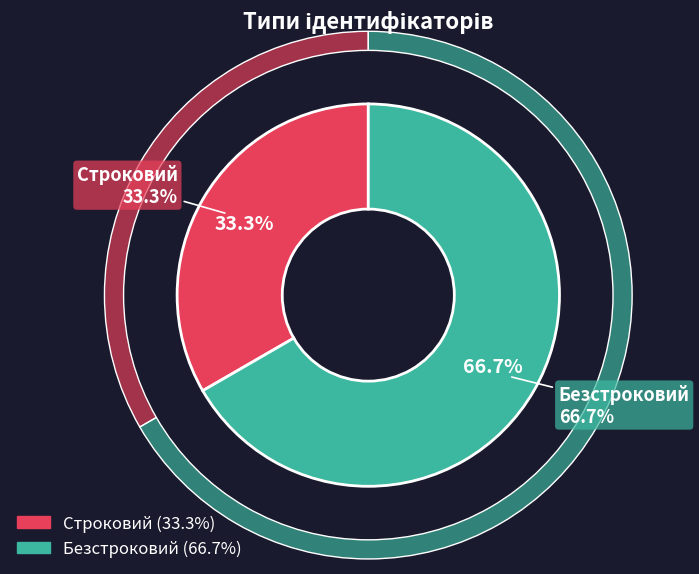

True or false: Строковий accounts for 42% of the total.

False